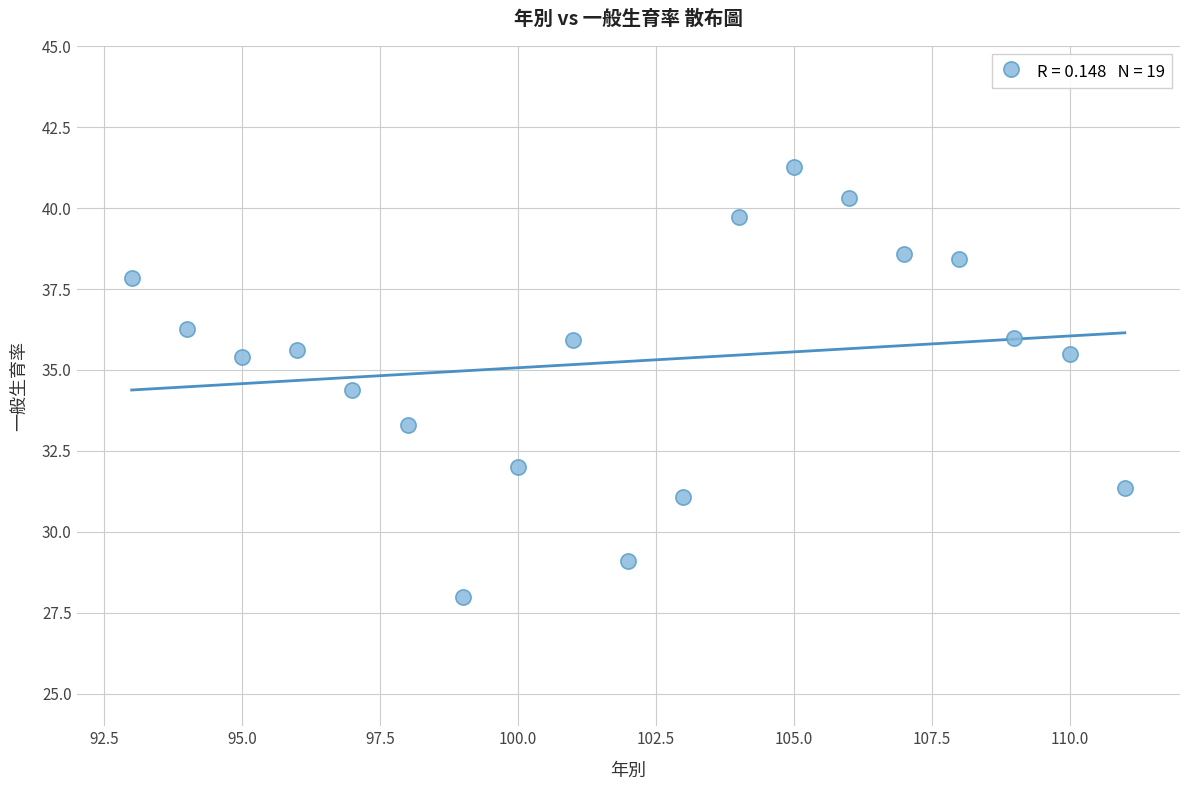

What Y value in the scatter plot is closest to 34?

34.4